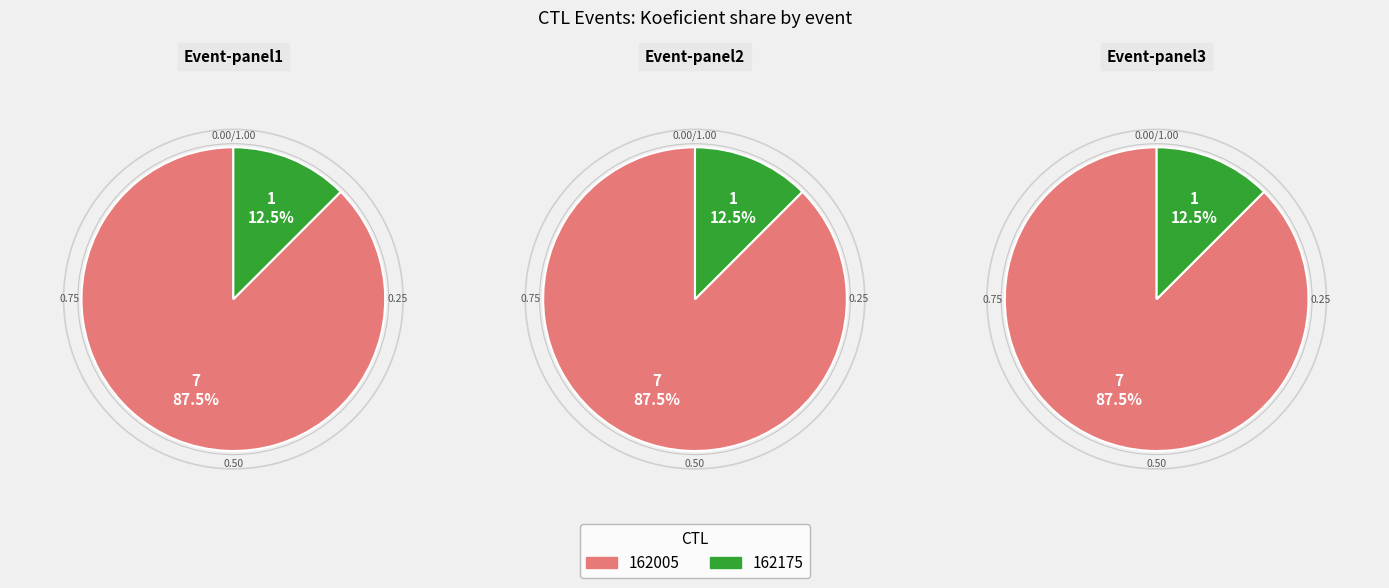

To the nearest percent, what is the difference between the largest and smallest slice percentages?

75%